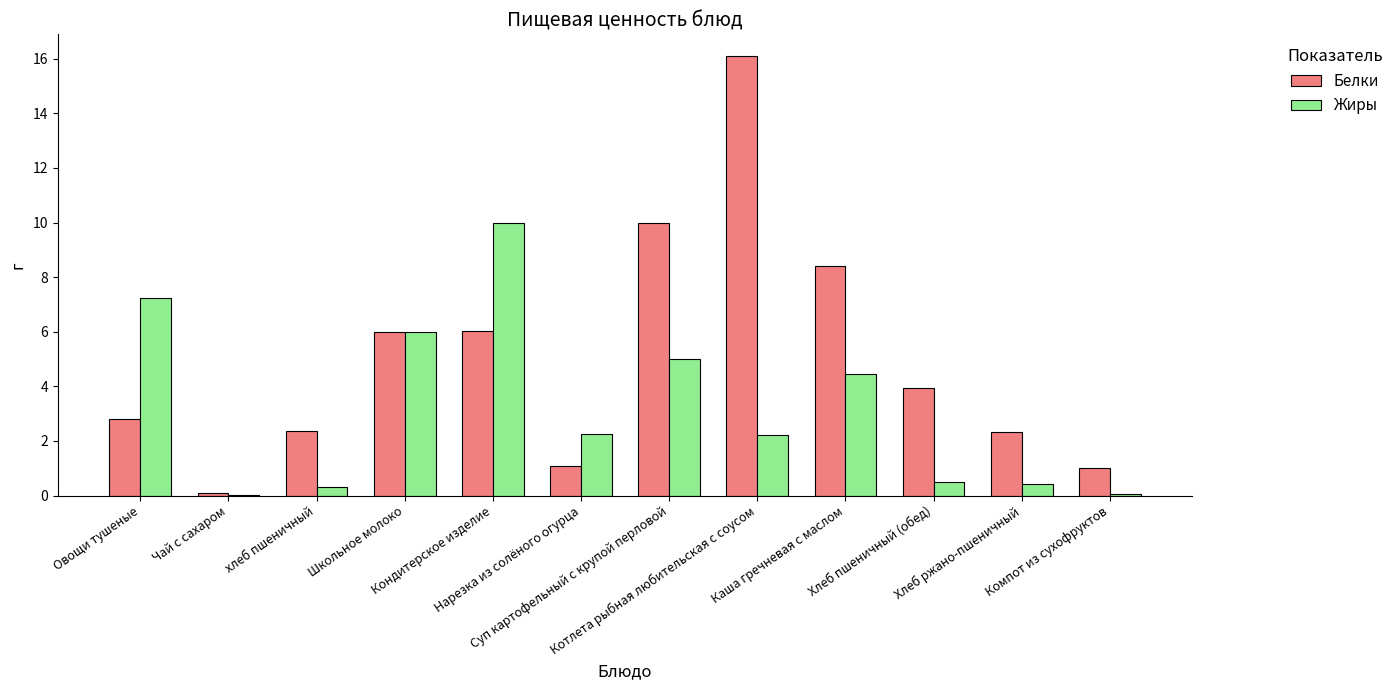

Reading left to right, transcribe all the data shown in this chart.

Белки: Овощи тушеные=2.8	Чай с сахаром=0.1	хлеб пшеничный=2.4	Школьное молоко=6.0	Кондитерское изделие=6.0	Нарезка из солёного огурца=1.1	Суп картофельный с крупой перловой=10.0	Котлета рыбная любительская с соусом=16.1	Каша гречневая с маслом=8.4	Хлеб пшеничный (обед)=4.0	Хлеб ржано-пшеничный=2.3	Компот из сухофруктов=1.0
Жиры: Овощи тушеные=7.2	Чай с сахаром=0.0	хлеб пшеничный=0.3	Школьное молоко=6.0	Кондитерское изделие=10.0	Нарезка из солёного огурца=2.2	Суп картофельный с крупой перловой=5.0	Котлета рыбная любительская с соусом=2.2	Каша гречневая с маслом=4.5	Хлеб пшеничный (обед)=0.5	Хлеб ржано-пшеничный=0.4	Компот из сухофруктов=0.1